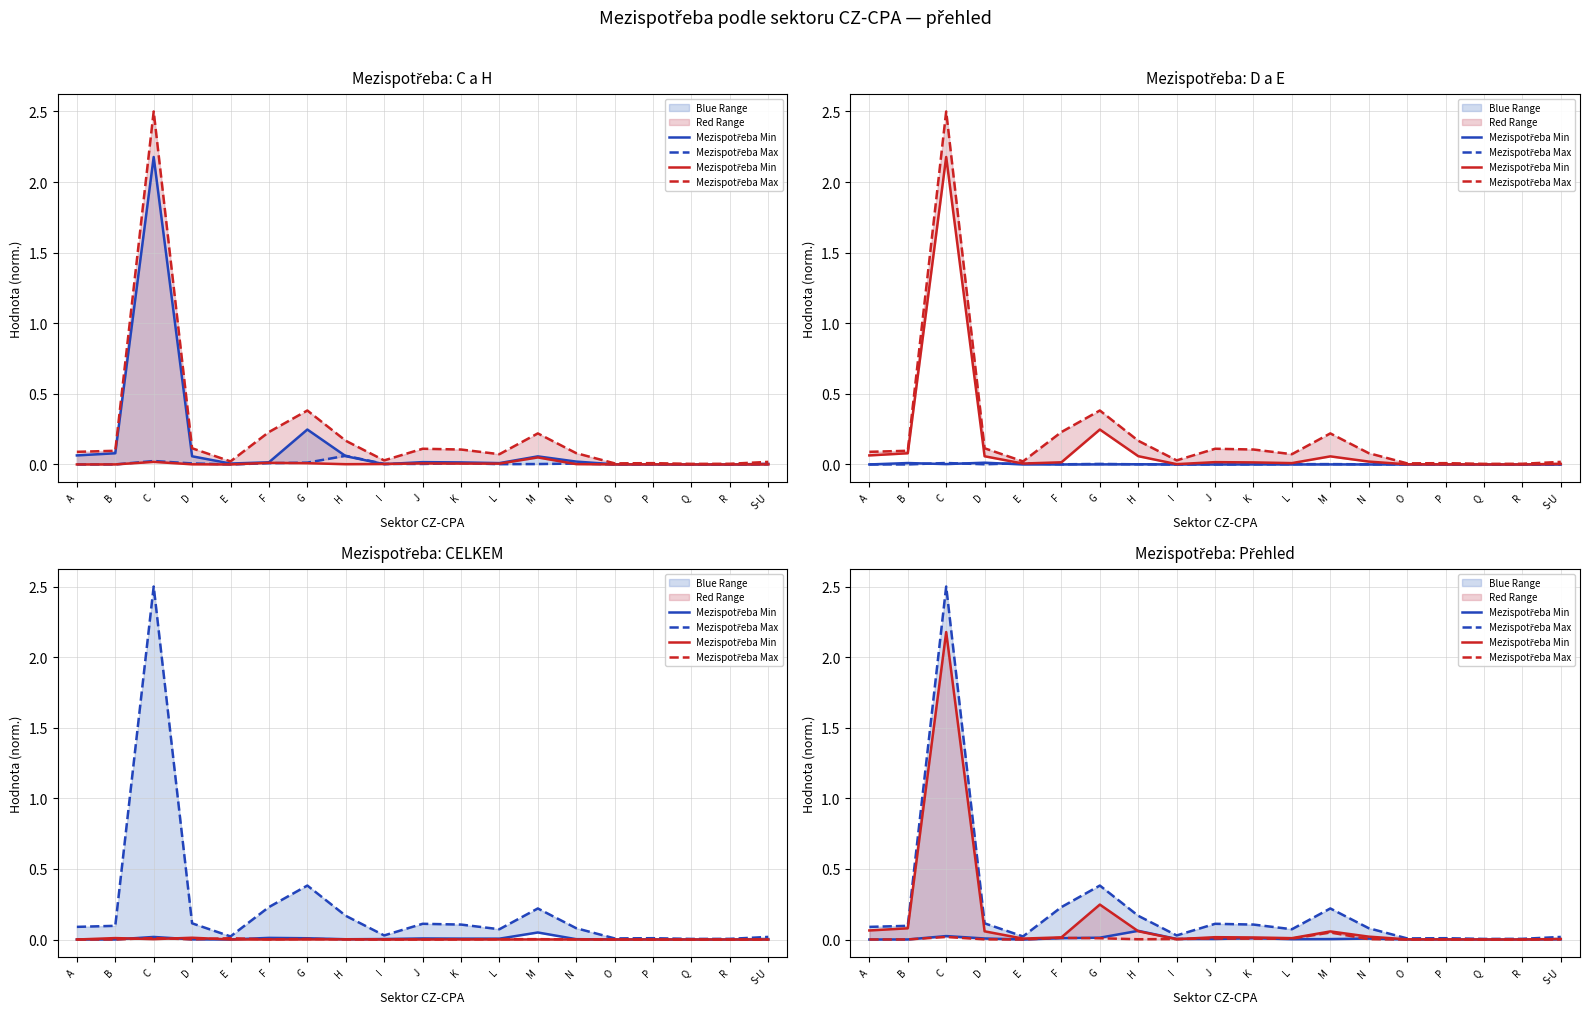

At which category does Mezispotřeba Max reach its first local peak?

C